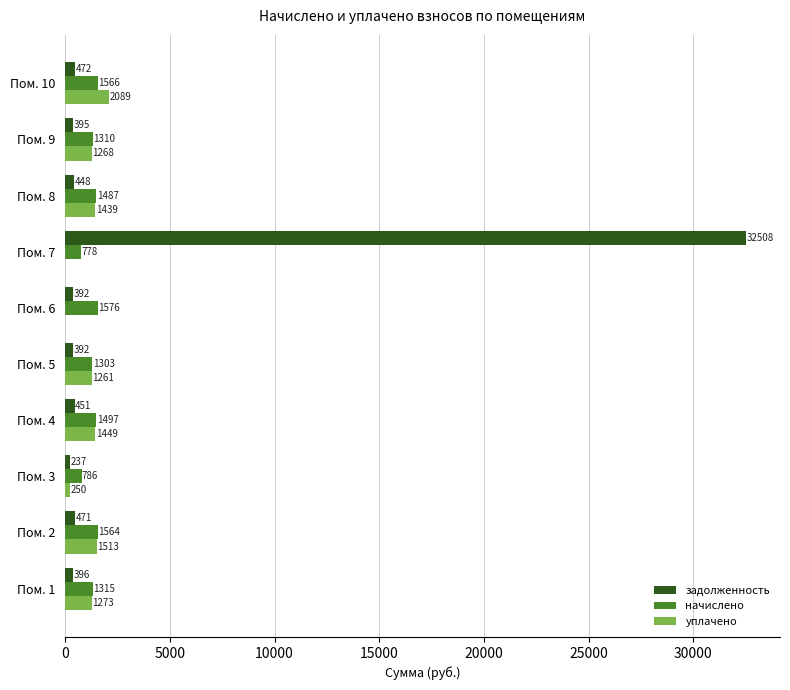

What is the sum of all задолженность values?

36162.4